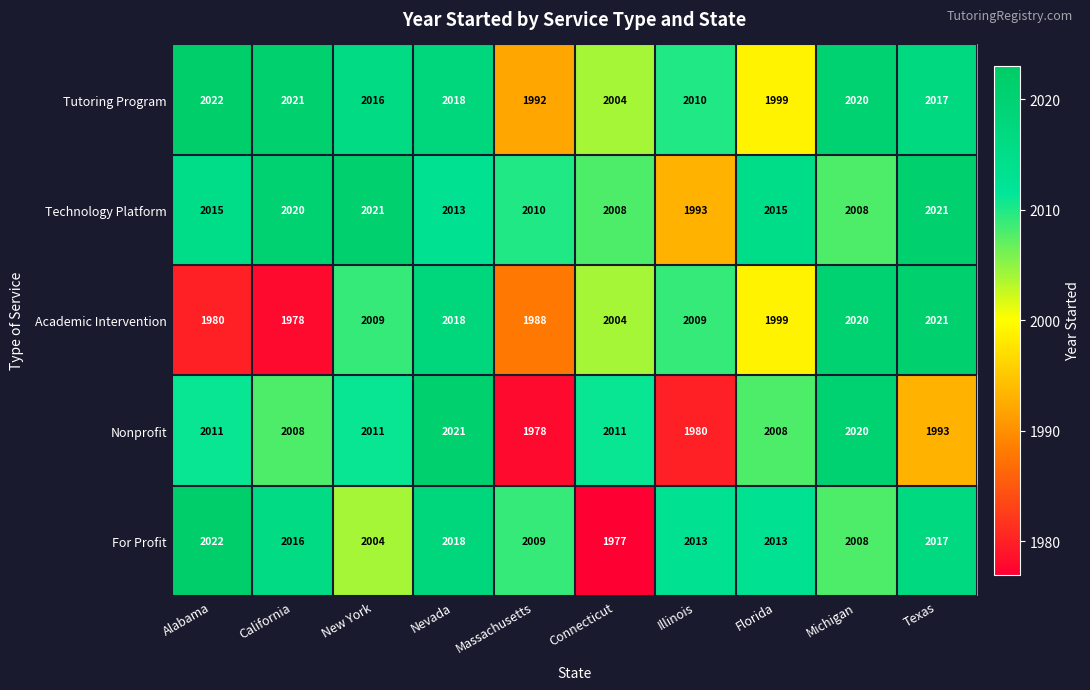

What is the sum of all Nonprofit values?

20041